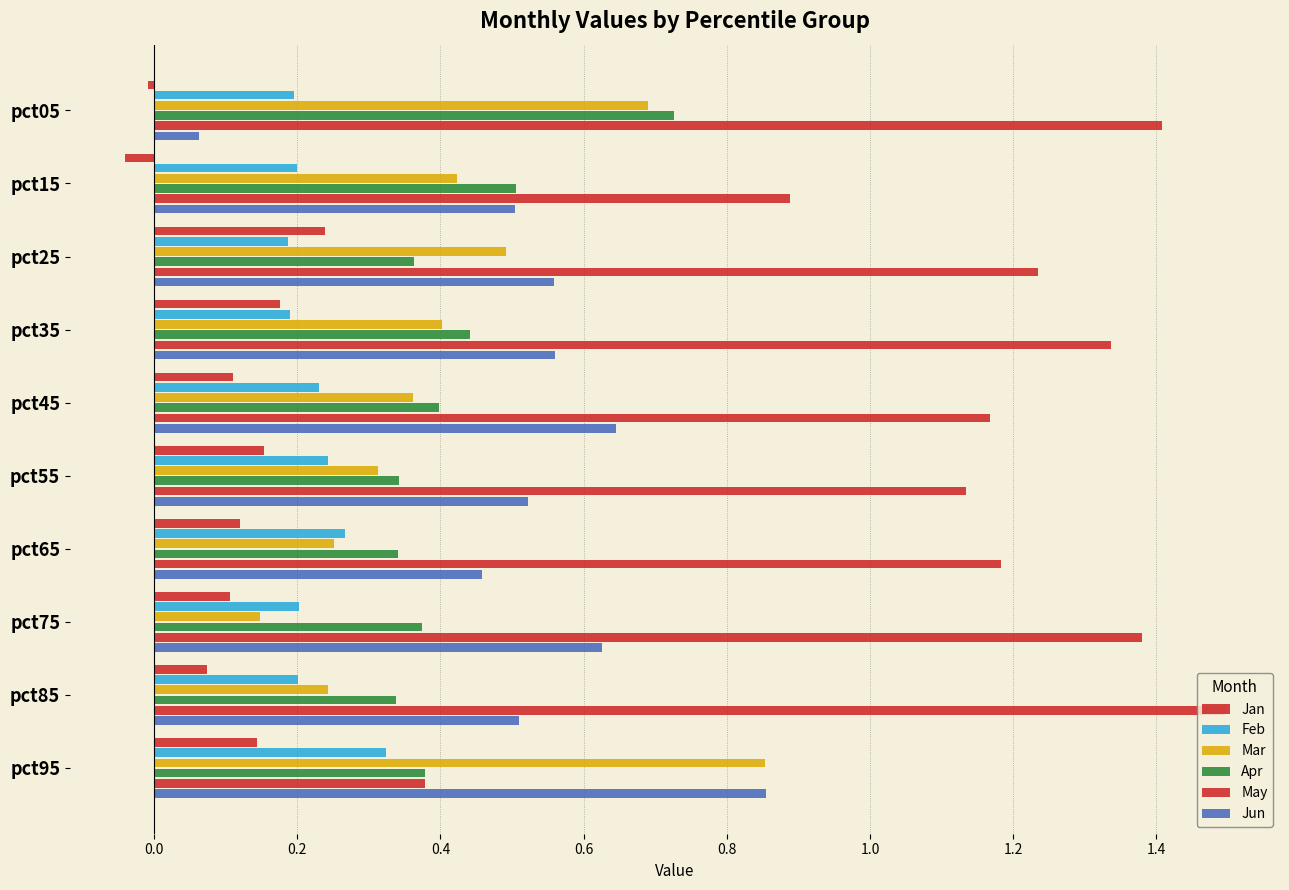

At how many categories does at least one series exceed 0?

10